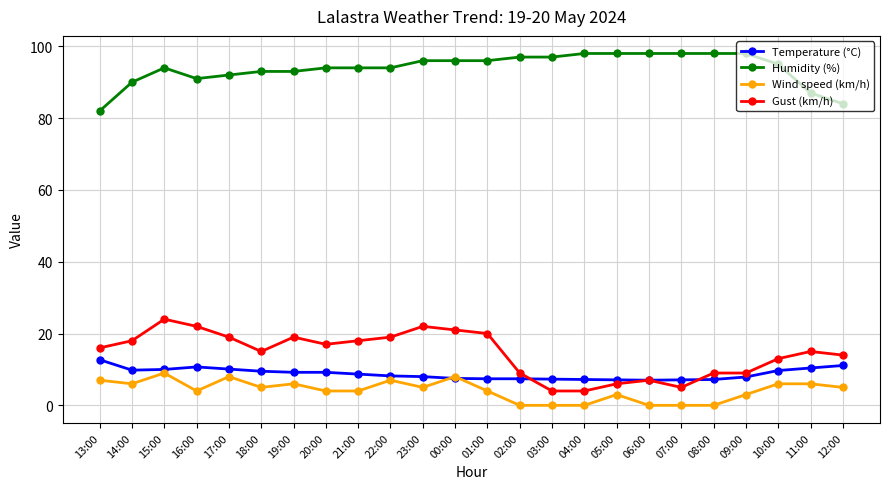

True or false: Gust (km/h) has a value of 6.0 at 05:00.

True